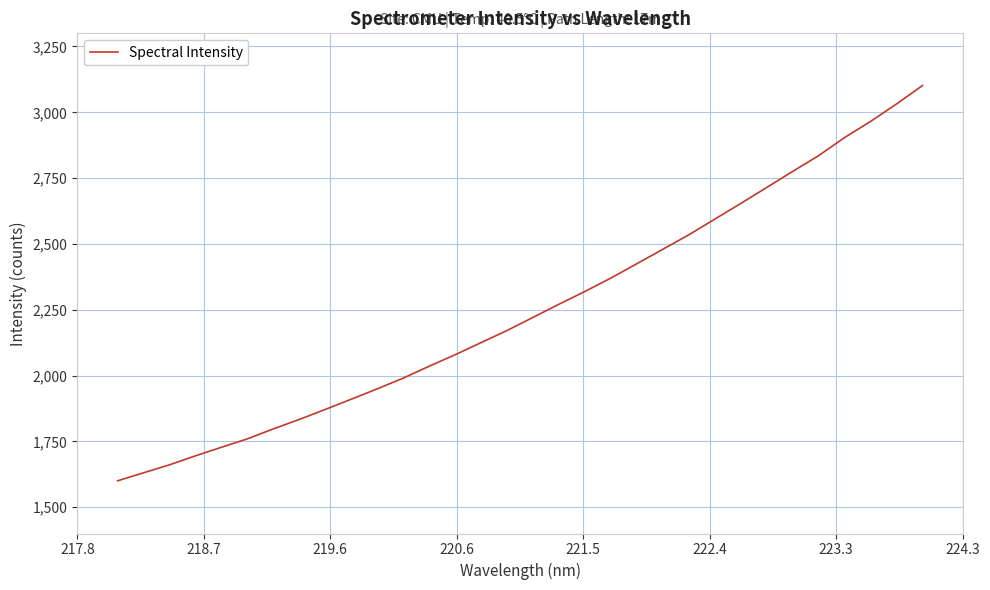

Count the number of values greater than 2221.

16